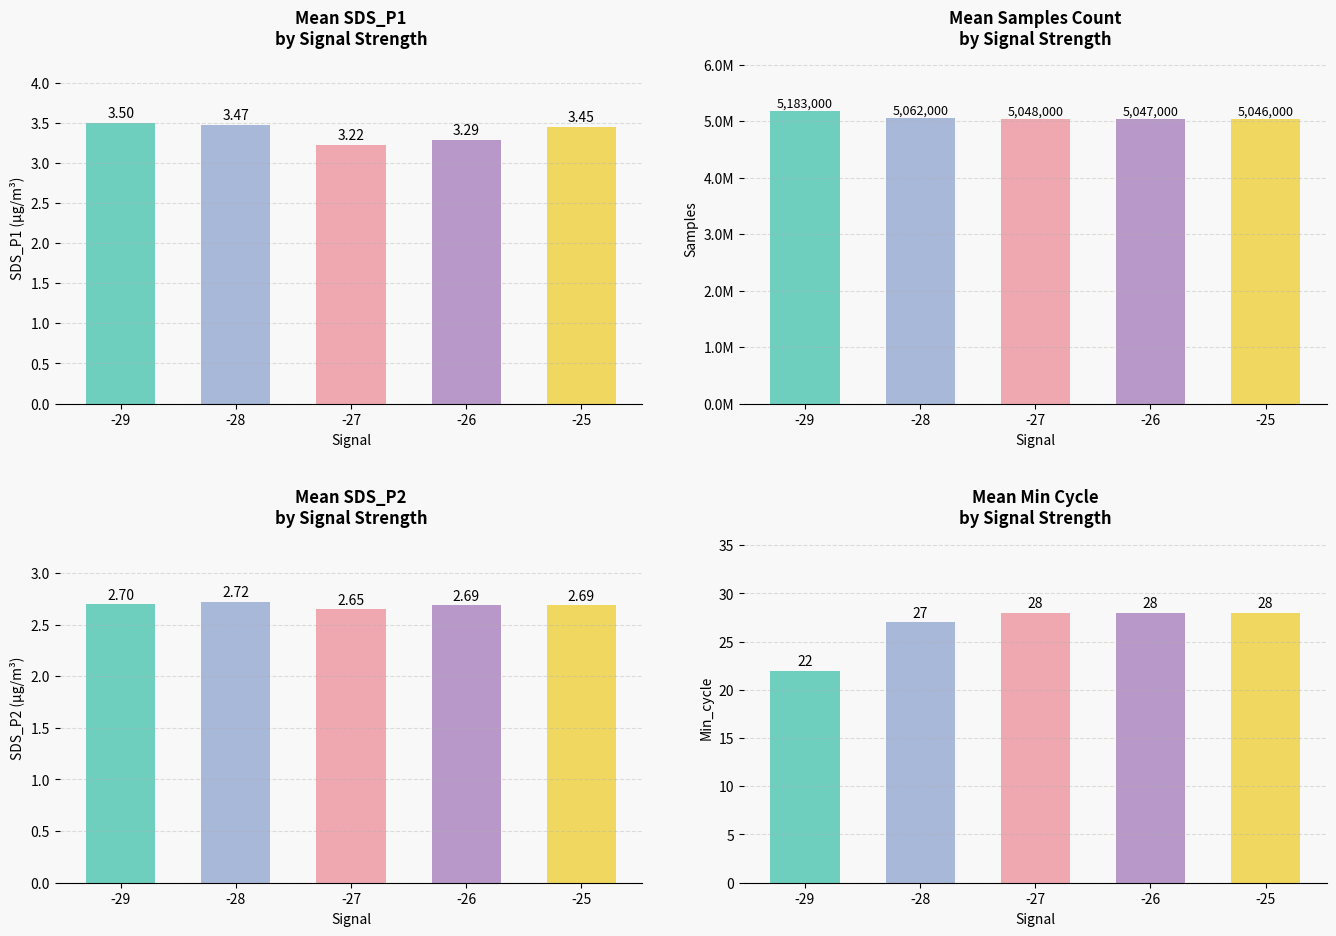

Reading left to right, transcribe all the data shown in this chart.

SDS_P1: -29=3.5	-28=3.5	-27=3.2	-26=3.3	-25=3.5
Samples: -29=5183000.0	-28=5062000.0	-27=5048000.0	-26=5047000.0	-25=5046000.0
SDS_P2: -29=2.7	-28=2.7	-27=2.6	-26=2.7	-25=2.7
Min_cycle: -29=22.0	-28=27.0	-27=28.0	-26=28.0	-25=28.0